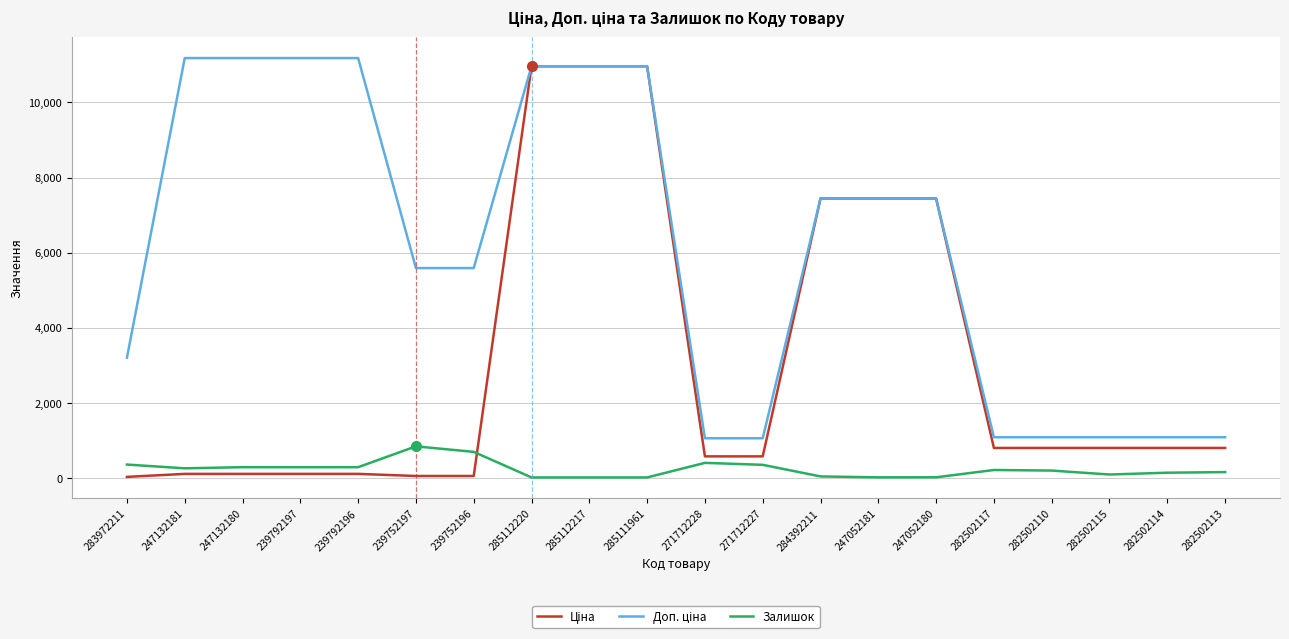

What position from the right is 282502117?

5